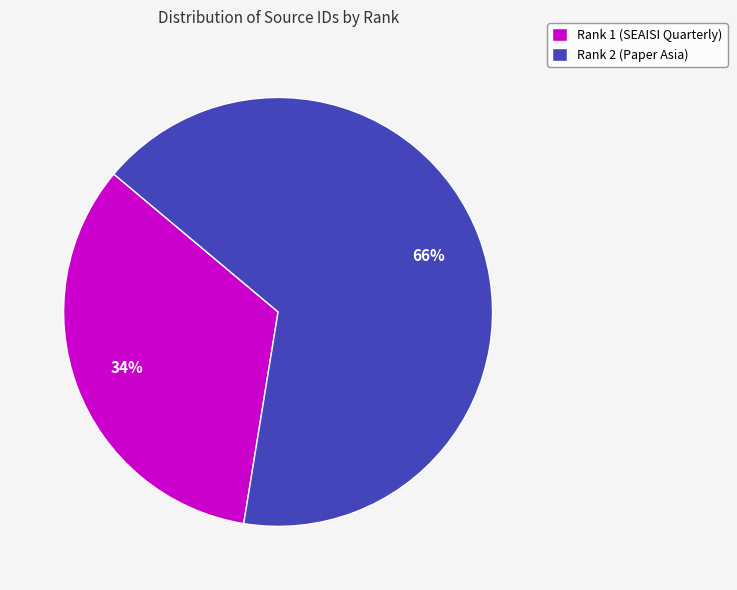

Which category has the biggest portion of the pie?

Rank 2 (Paper Asia)